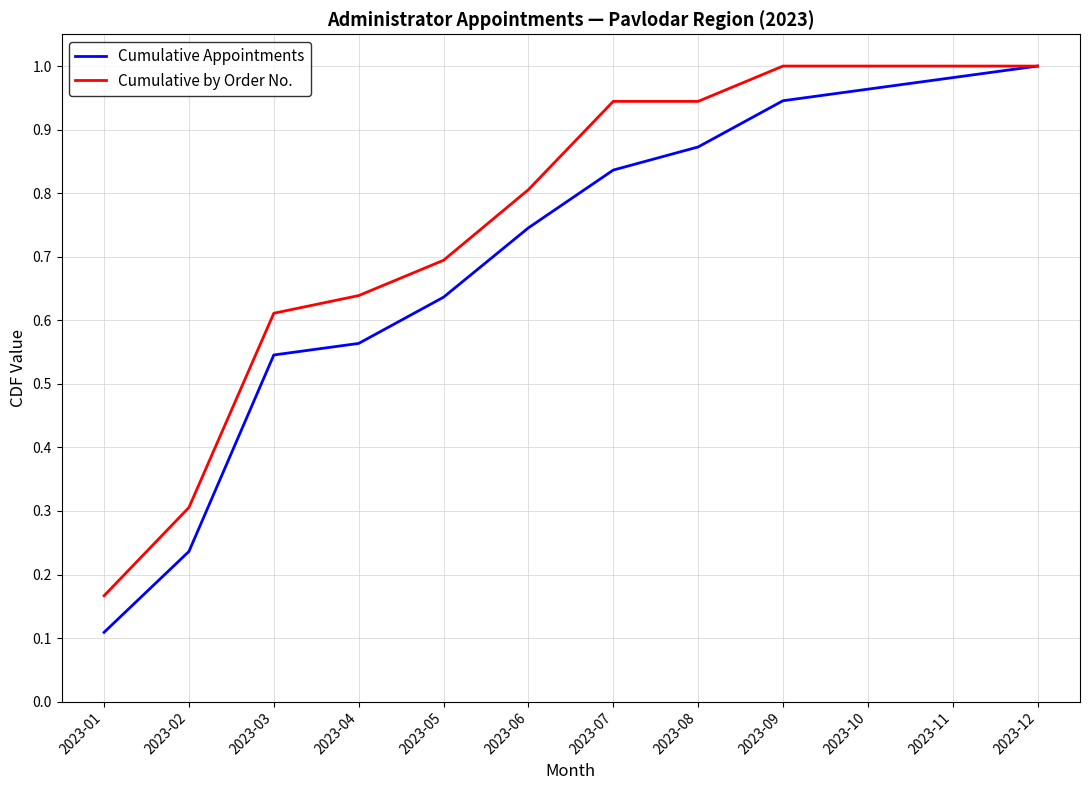

Is it true that Cumulative Appointments equals 0.0 at 2023-02?

False